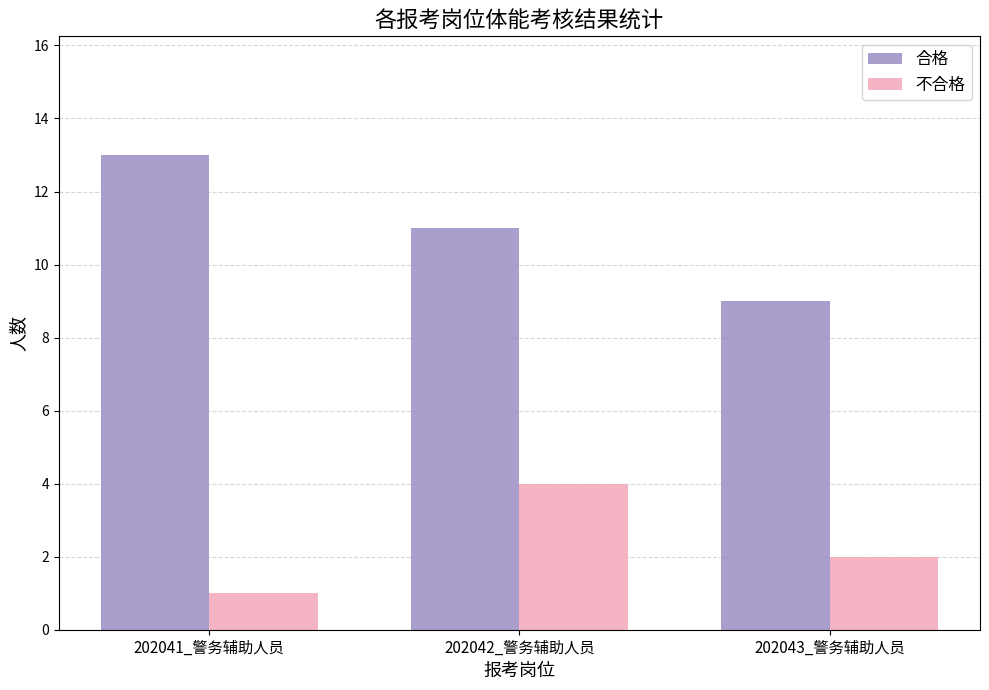

What are all the series names shown in the legend?

合格, 不合格